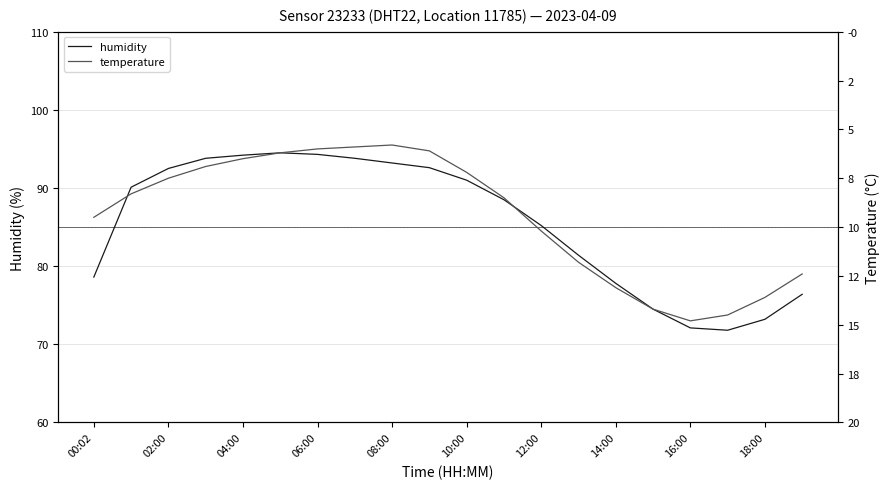

True or false: humidity has a value of 50.2 at 10:00.

False